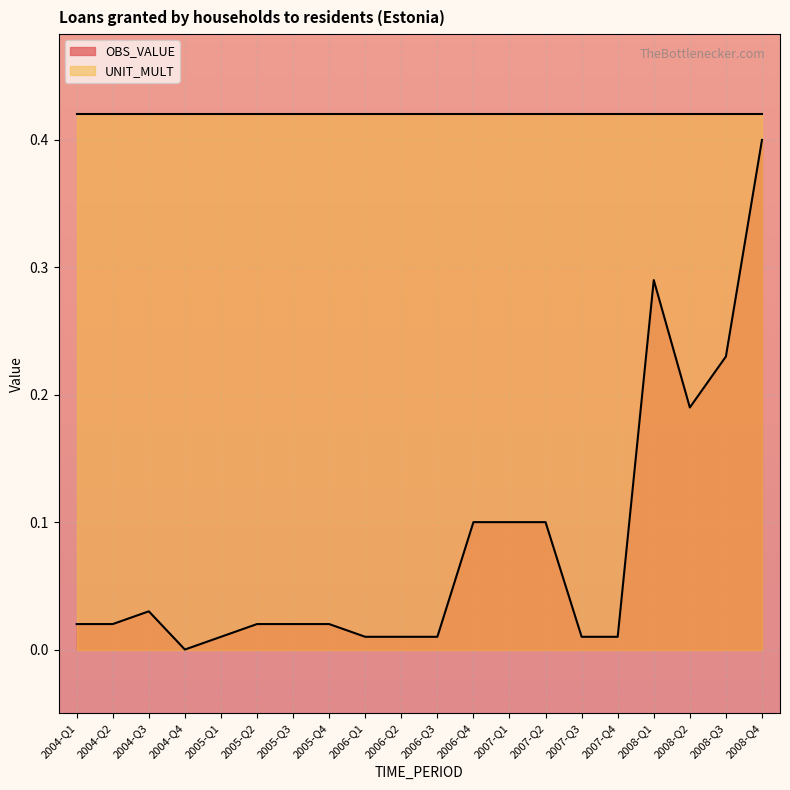

Reading left to right, transcribe all the data shown in this chart.

0.0	0.0	0.0	0.0	0.0	0.0	0.0	0.0	0.0	0.0	0.0	0.1	0.1	0.1	0.0	0.0	0.3	0.2	0.2	0.4